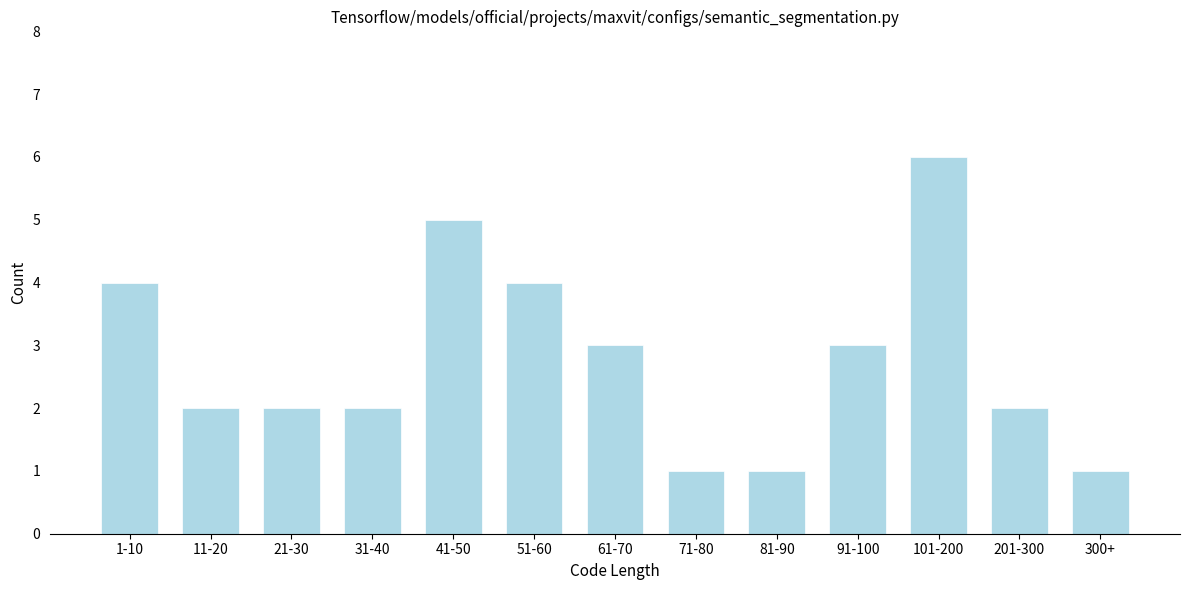

Reading left to right, what are all the values shown in this chart?

4	2	2	2	5	4	3	1	1	3	6	2	1